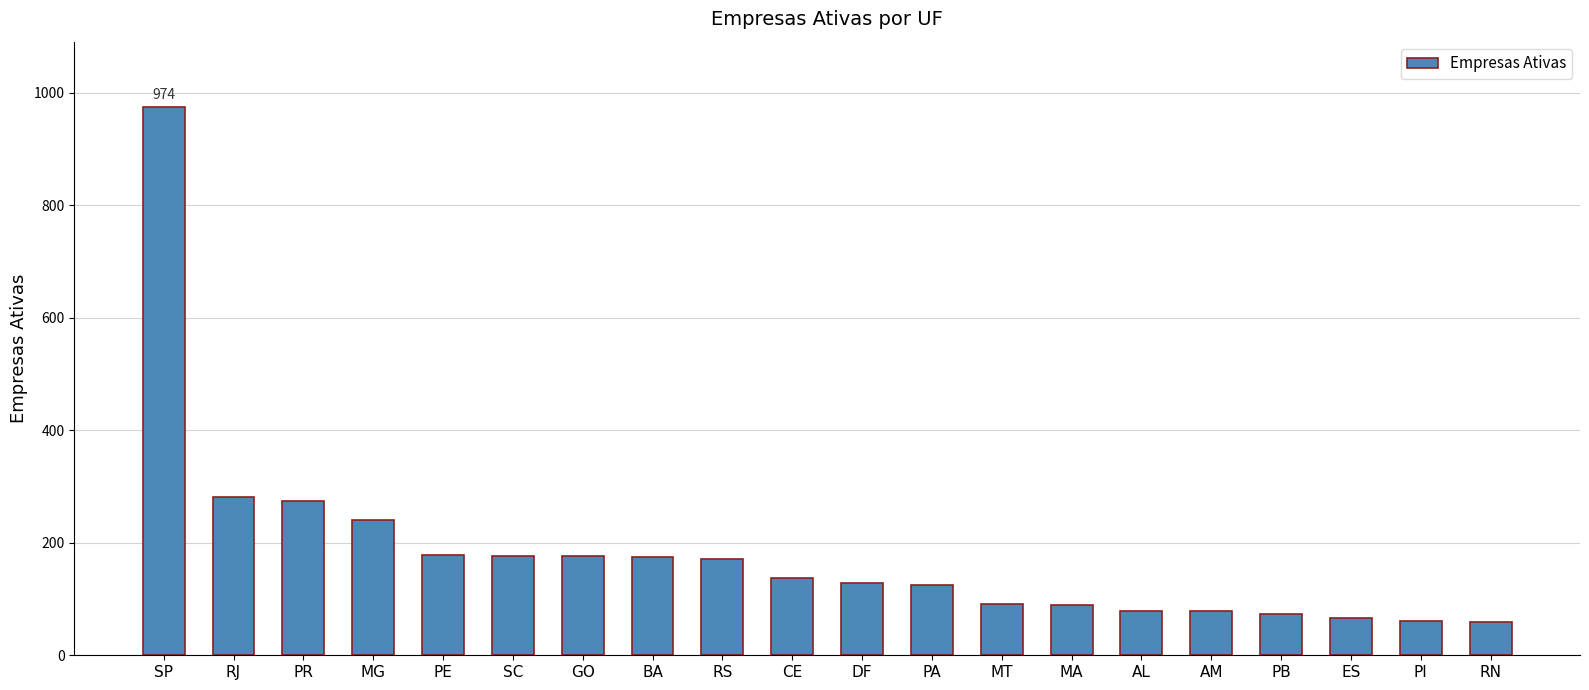

What is the greatest value displayed?

974